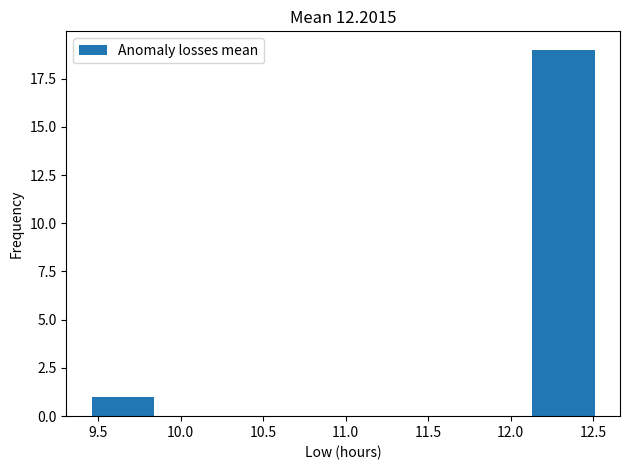

Reading left to right, list every bar in this chart as the range it spans on the x-axis followed by its height. Neither the bar edges nor the heights are printed on the chart, so give them approximately, as read against the axes.

9.45 to 9.85: 1
9.85 to 10.20: 0
10.20 to 10.60: 0
10.60 to 11.00: 0
11.00 to 11.35: 0
11.35 to 11.75: 0
11.75 to 12.15: 0
12.15 to 12.50: 19